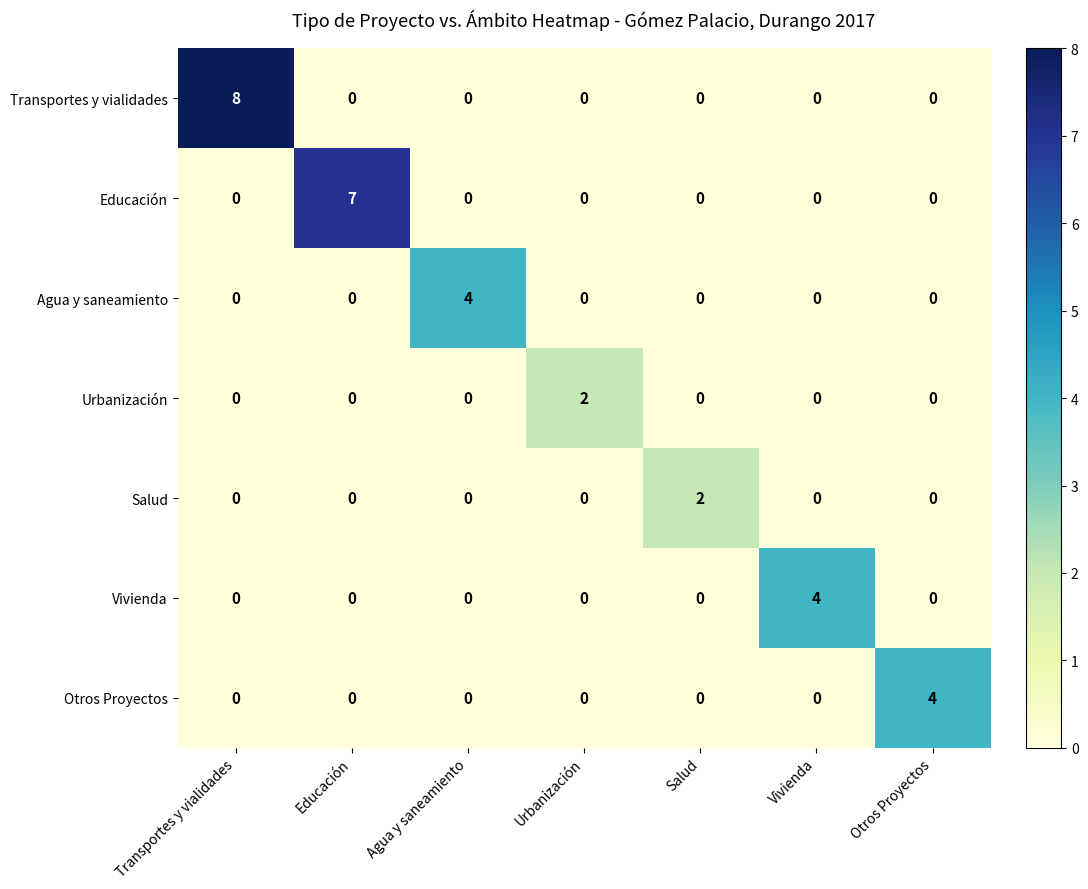

The value of Educación at Vivienda is 0. True or false?

True